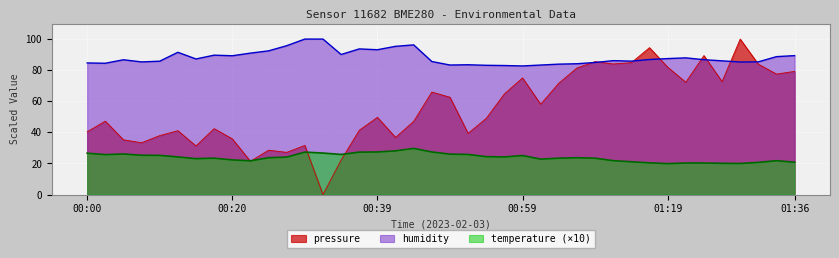

At 00:54, list the series in order from largest to smallest.

humidity, pressure, temperature